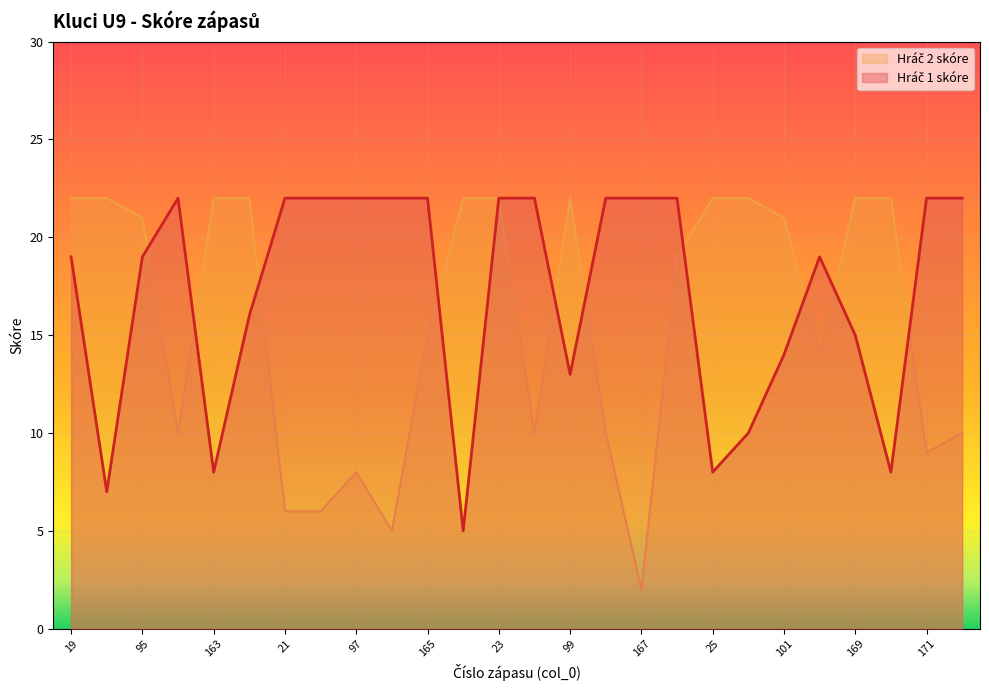

Between 97 and 99, which series saw the biggest shift?

Hráč 2 skóre